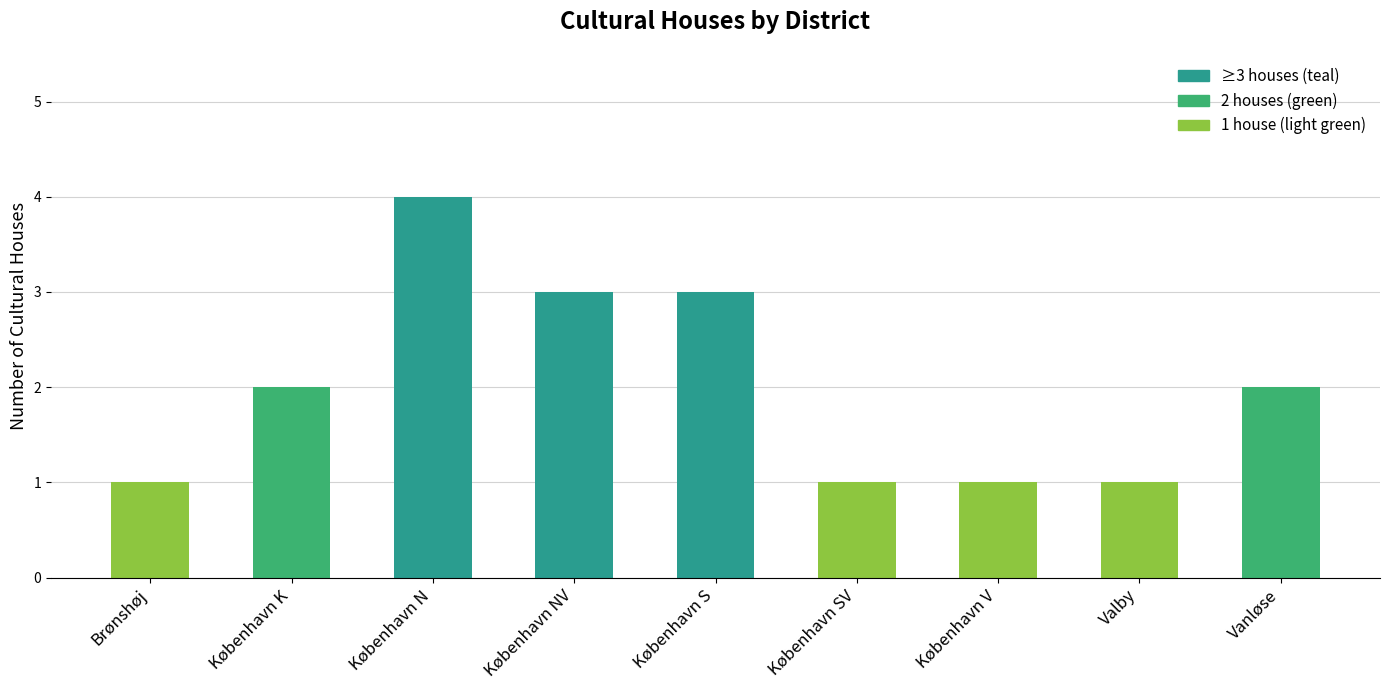

Is it true that the value at Brønshøj is 1?

True